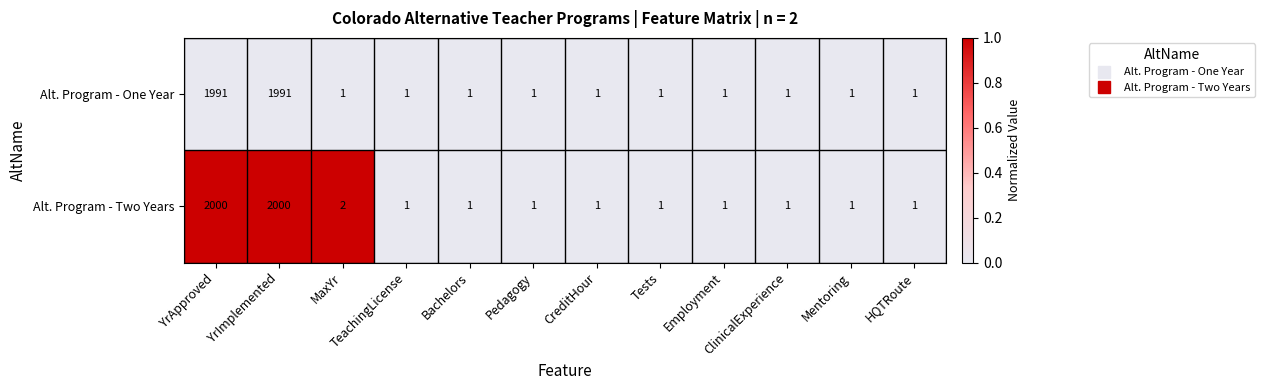

True or false: Alt. Program - One Year has a value of 0 at CreditHour.

False